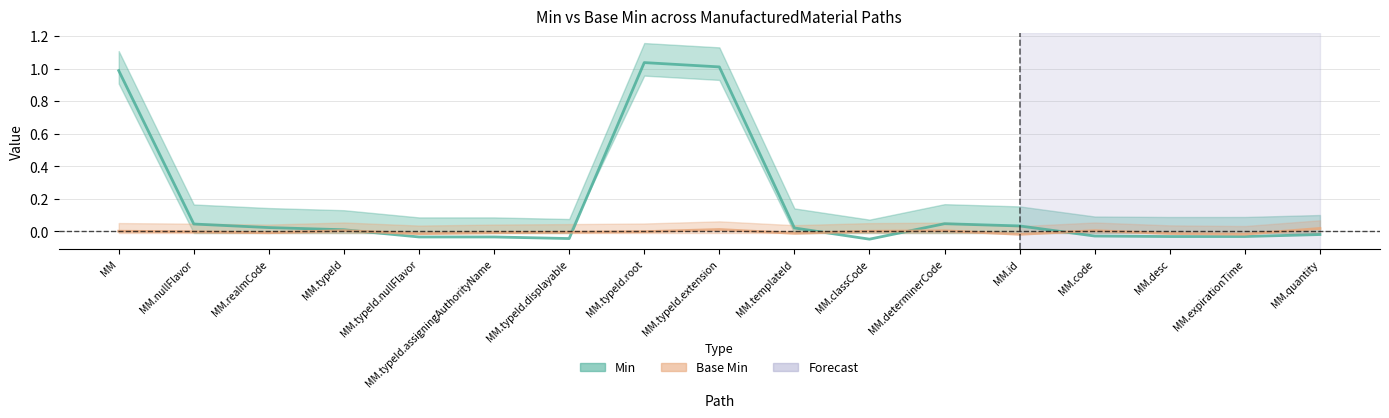

Reading right to left, extract all data points from this chart.

-0.0	-0.0	-0.0	-0.0	0.0	0.0	-0.0	0.0	1.0	1.0	-0.0	-0.0	-0.0	0.0	0.0	0.0	1.0